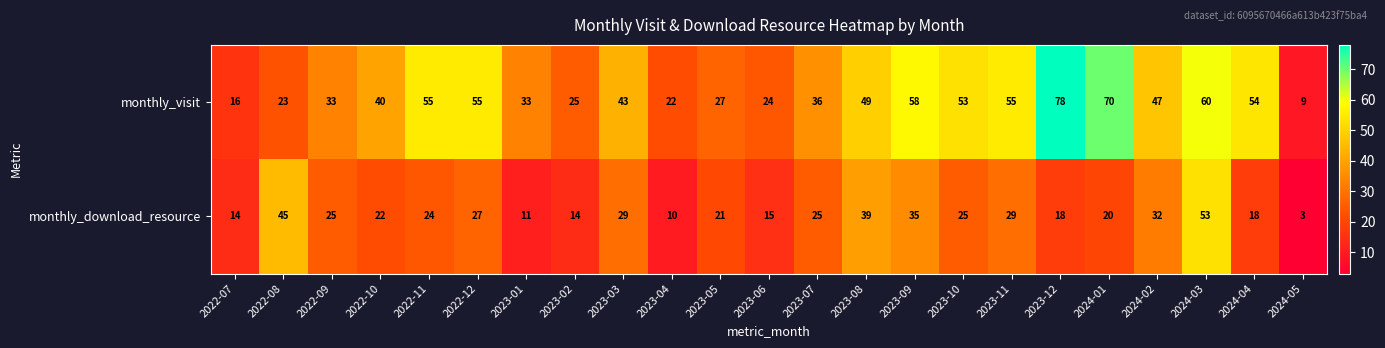

List the series in order of their peak value, highest first.

monthly_visit, monthly_download_resource